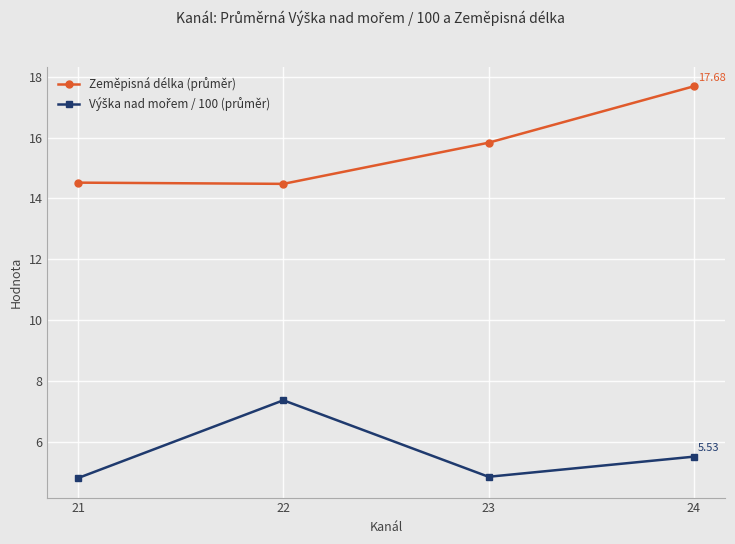

What is the difference between the highest and lowest values at 23?

11.0